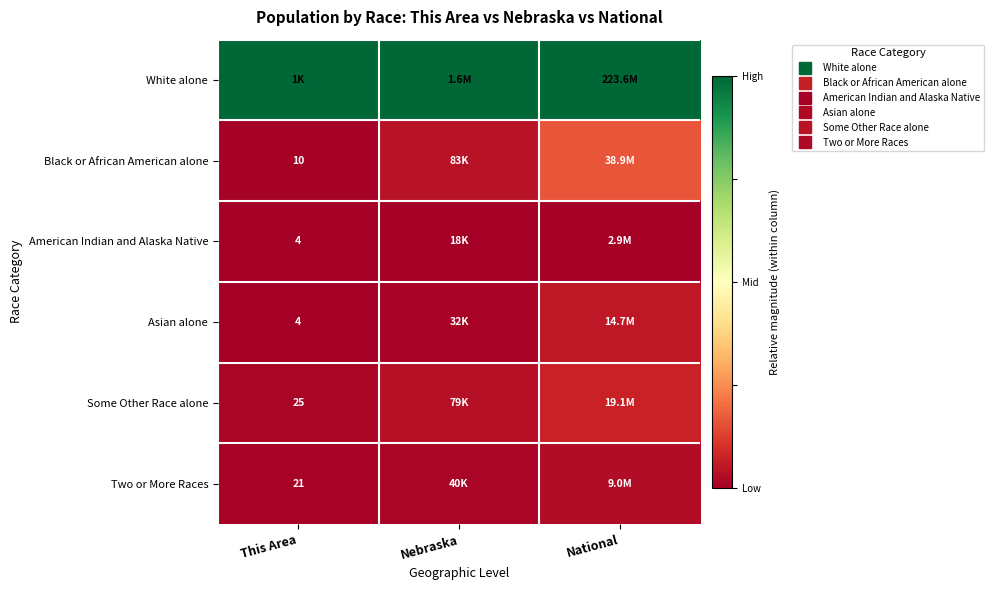

At which label does Two or More Races reach its minimum?

This Area